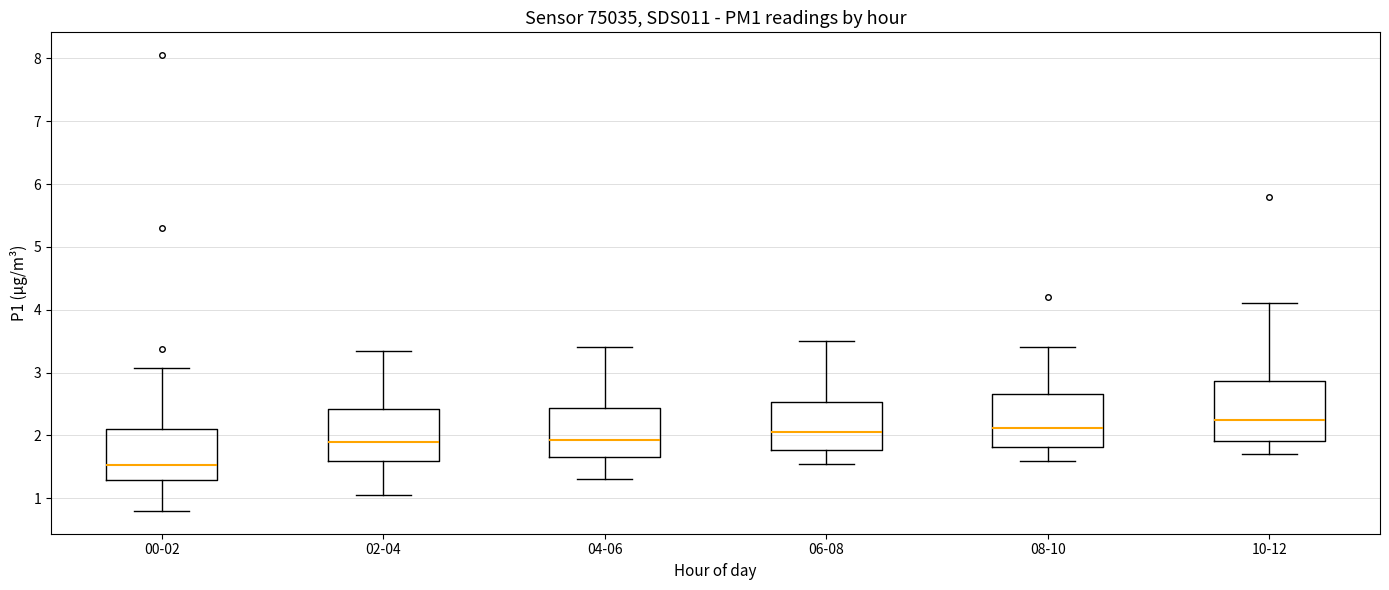

Reading left to right, transcribe this box plot: for each box, give where its median line is, the range the box spans, and where its two whiskers end, as read against the y-axis. The values are not printed on the chart, so give them approximately, as read against the axis.

00-02: median 1.5, box 1.3 to 2.1, whiskers 0.8 to 3.1
02-04: median 1.9, box 1.6 to 2.4, whiskers 1.1 to 3.4
04-06: median 1.9, box 1.7 to 2.4, whiskers 1.3 to 3.4
06-08: median 2.1, box 1.8 to 2.5, whiskers 1.6 to 3.5
08-10: median 2.1, box 1.8 to 2.7, whiskers 1.6 to 3.4
10-12: median 2.3, box 1.9 to 2.9, whiskers 1.7 to 4.1